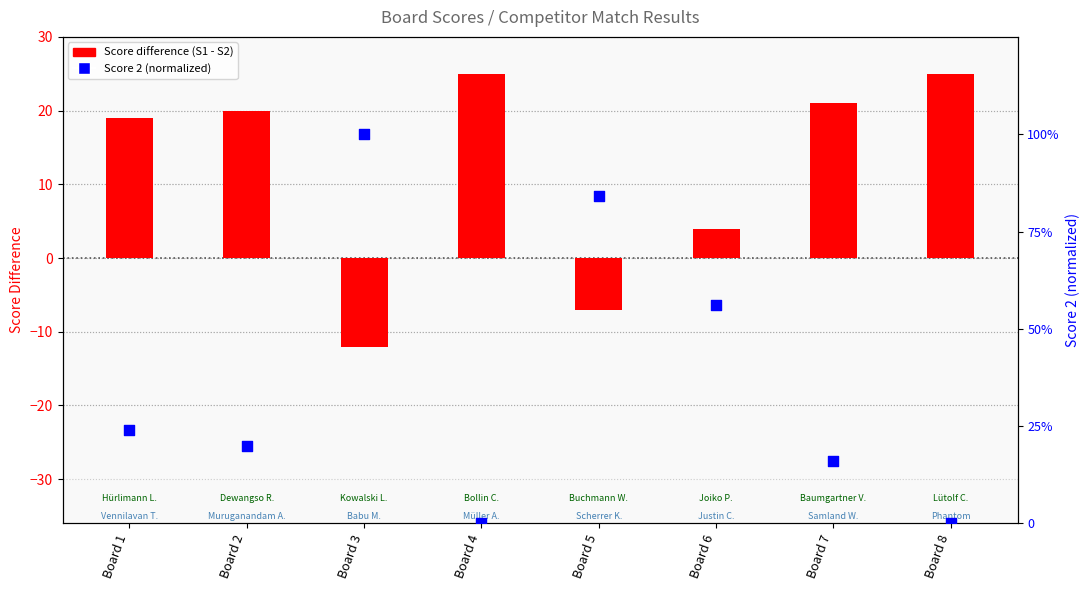

Which series reaches the maximum Y coordinate?

Score difference (S1 - S2)